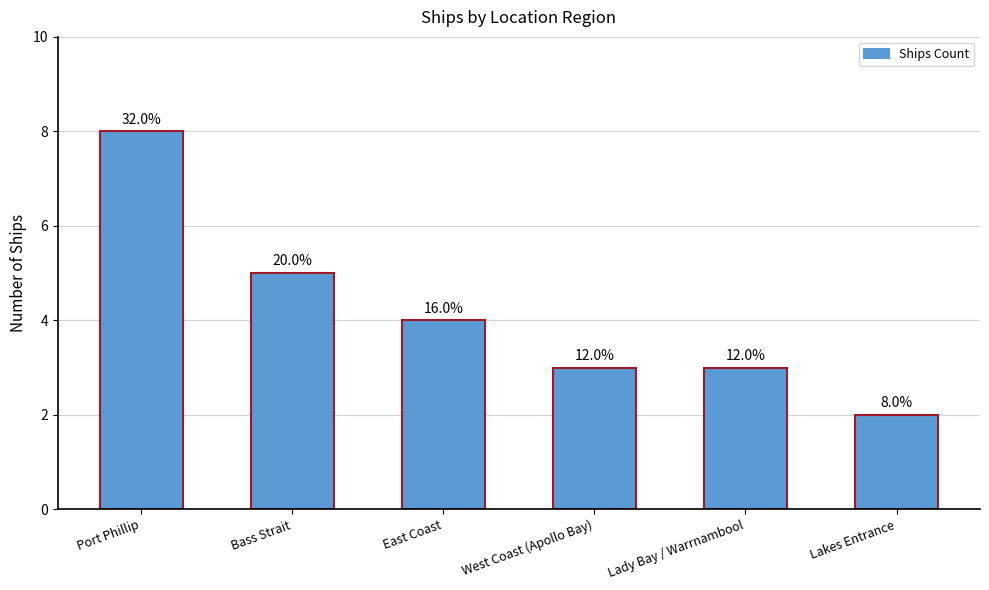

What is the difference between the values at West Coast (Apollo Bay) and Bass Strait?

2